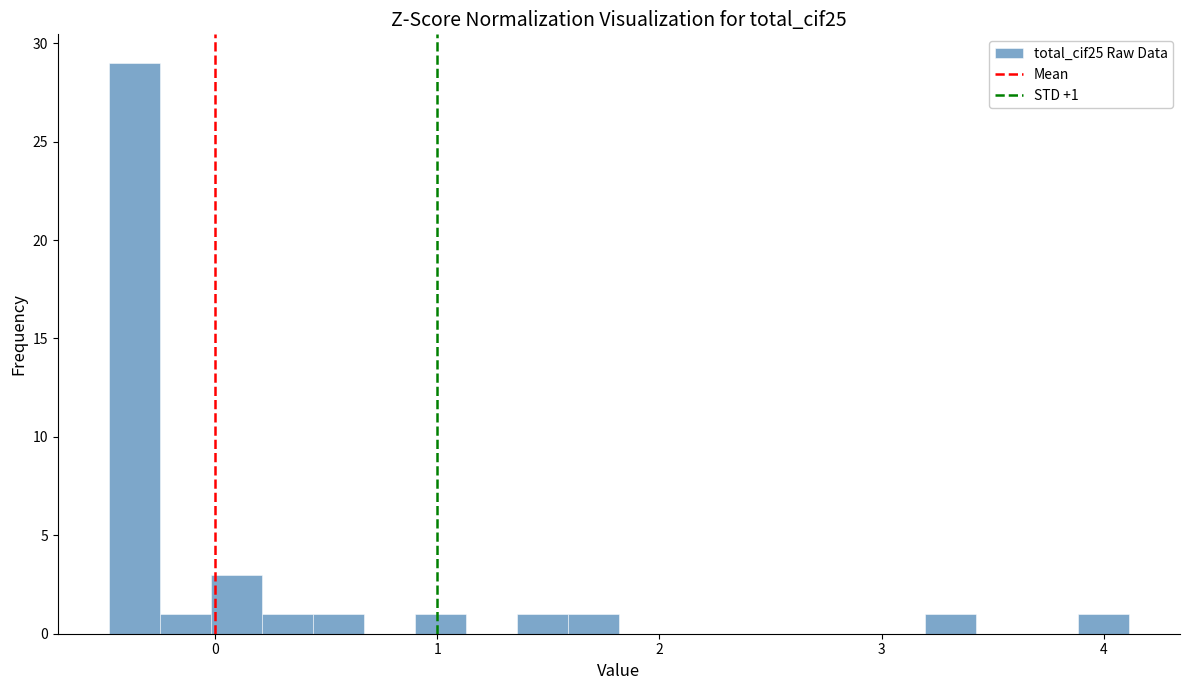

Read against the x-axis, roughly where is the centre of the tallest bar?

-0.4